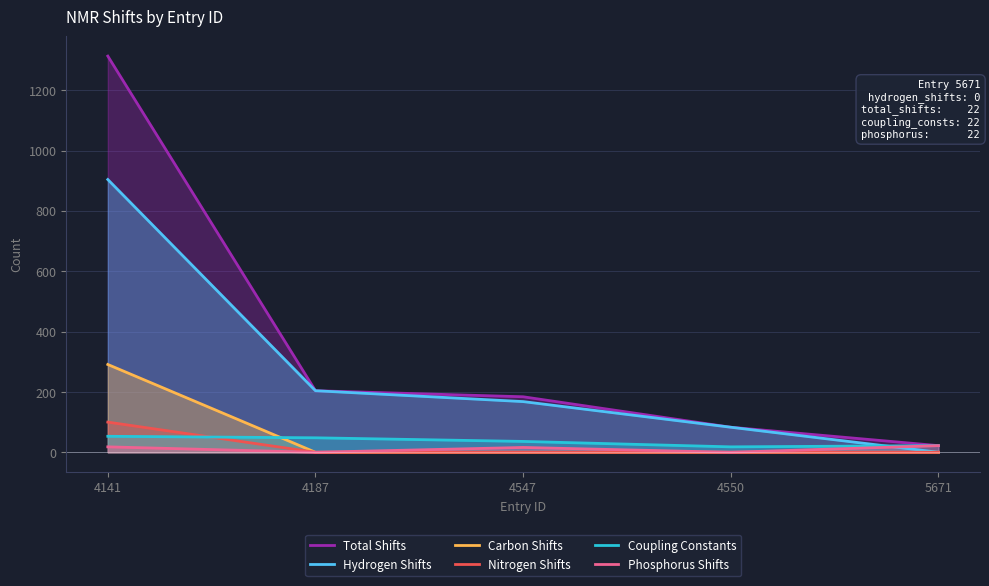

How many series are shown in this chart?

6